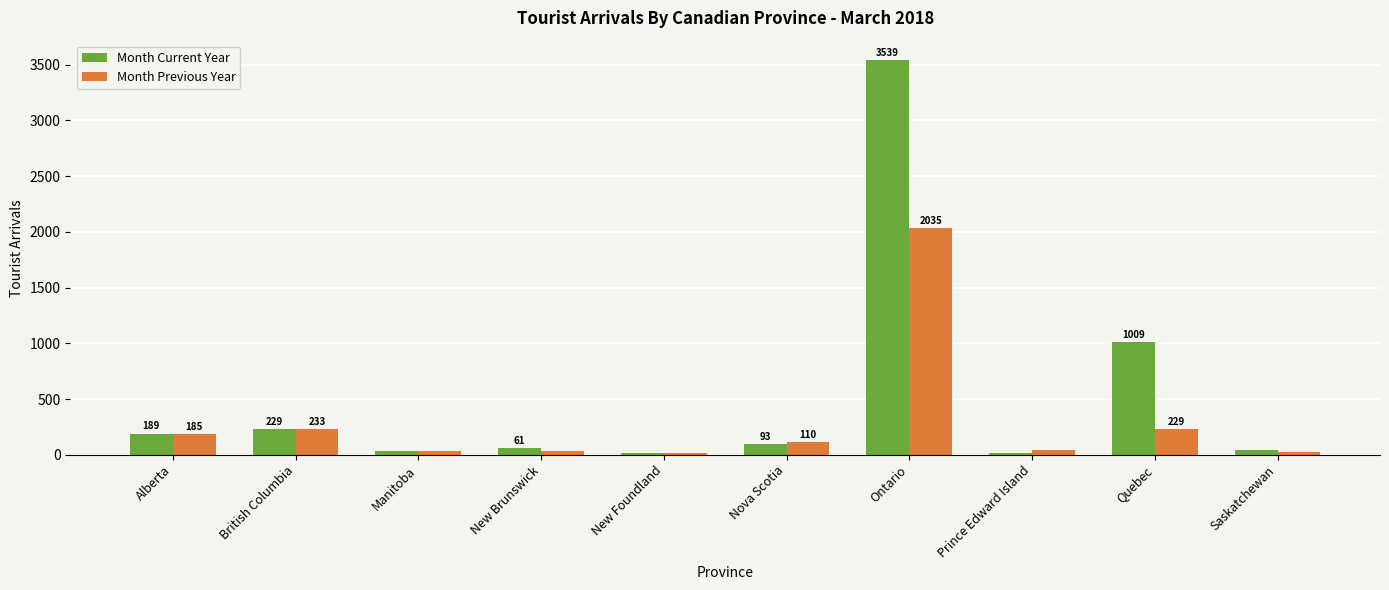

What value does the Month Current Year series have at Saskatchewan, to the nearest 50?

50